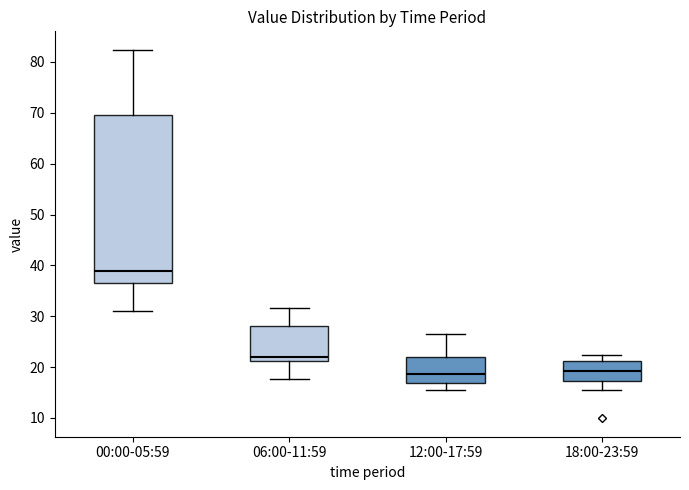

Reading left to right, transcribe this box plot: for each box, give where its median line is, the range the box spans, and where its two whiskers end, as read against the y-axis. The values are not printed on the chart, so give them approximately, as read against the axis.

00:00-05:59: median 39, box 37 to 70, whiskers 31 to 82
06:00-11:59: median 22, box 21 to 28, whiskers 18 to 32
12:00-17:59: median 19, box 17 to 22, whiskers 16 to 26
18:00-23:59: median 19, box 17 to 21, whiskers 16 to 22